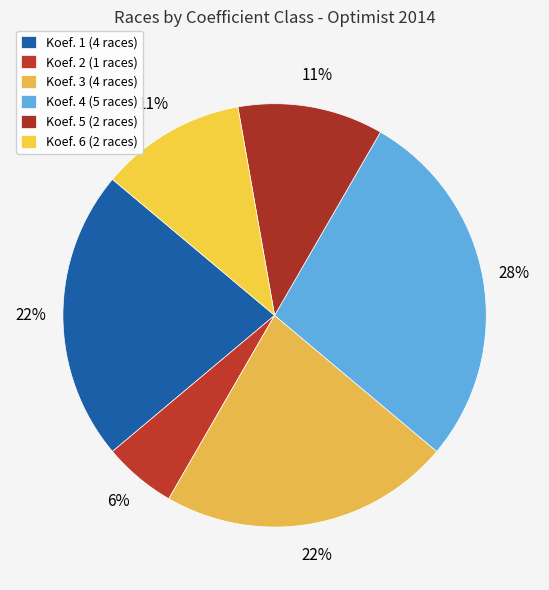

Count the number of slices in the pie.

6